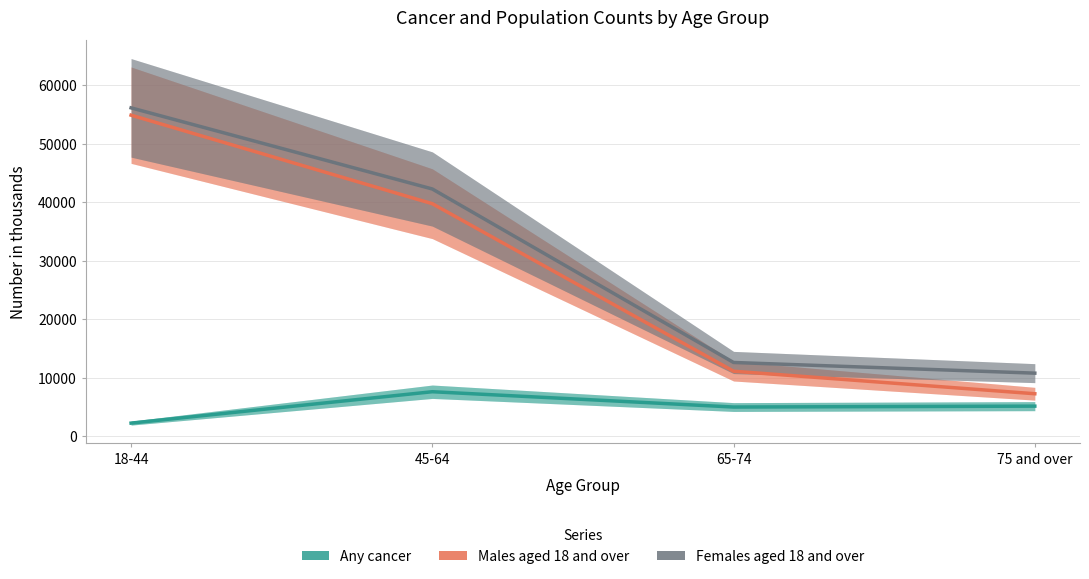

Is the value of Females aged 18 and over at 65-74 greater than the value of Males aged 18 and over at 75 and over?

Yes